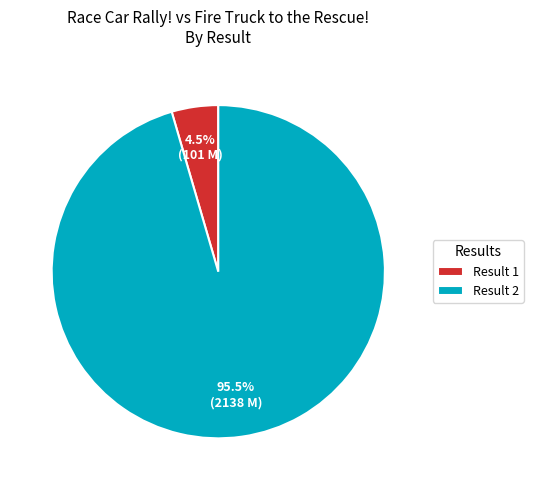

Which has a higher value, Result 1 or Result 2?

Result 2